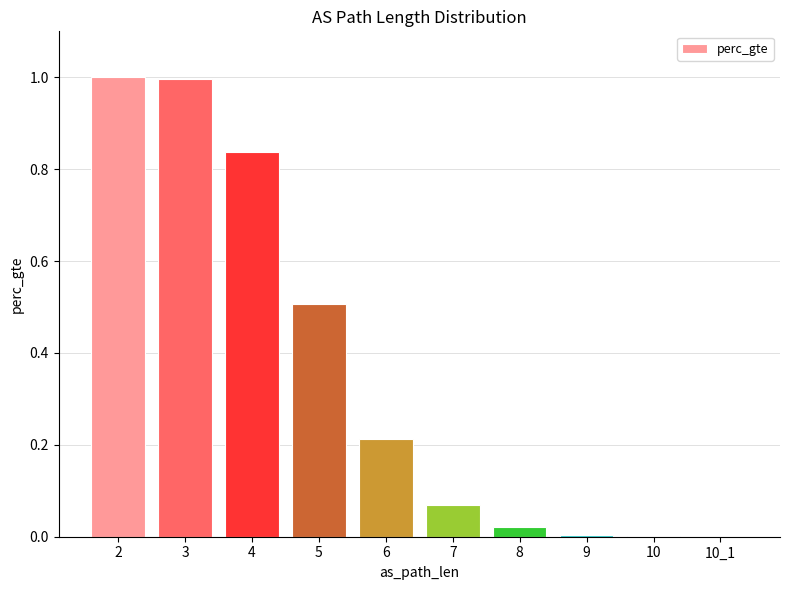

Count the number of categories in the chart.

10